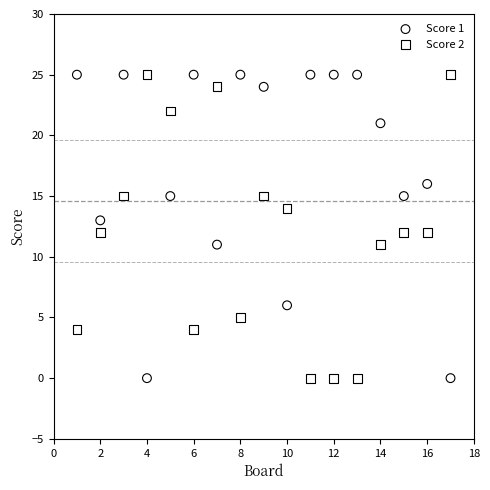

What is the X range (max minus min) for the scatter plot?

16